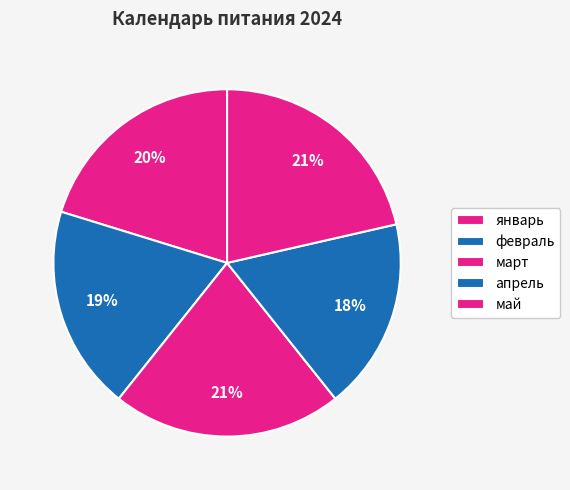

Count the number of slices in the pie.

5